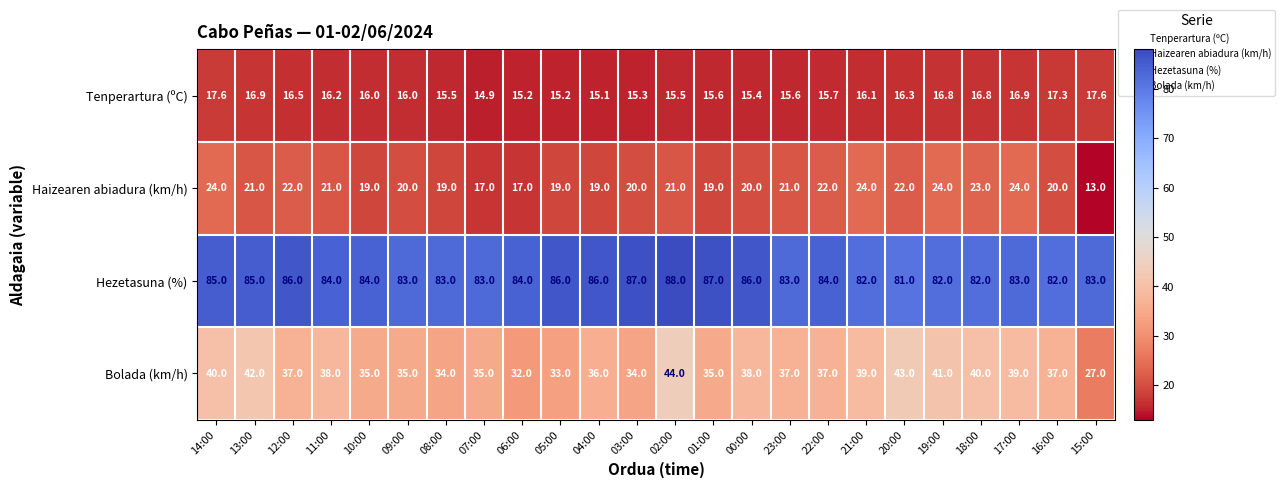

Is it true that Bolada (km/h) equals 11.4 at 15:00?

False